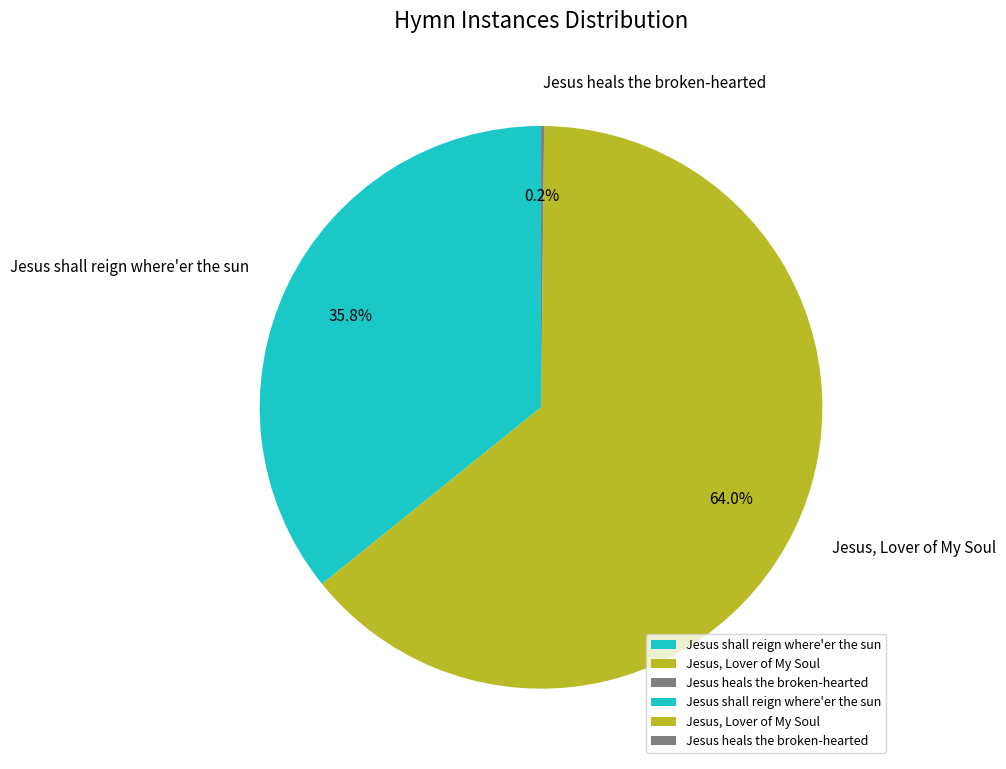

To the nearest percent, what is the difference between the Jesus shall reign where'er the sun and Jesus, Lover of My Soul slice percentages?

28%